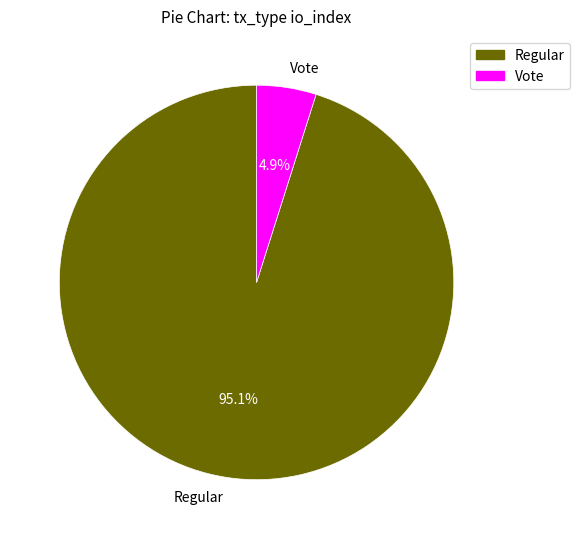

To the nearest percent, what is the average slice percentage?

50%